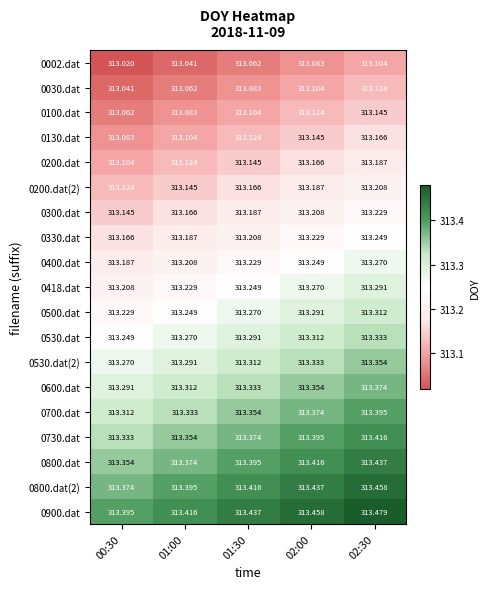

How many series are shown in this chart?

19